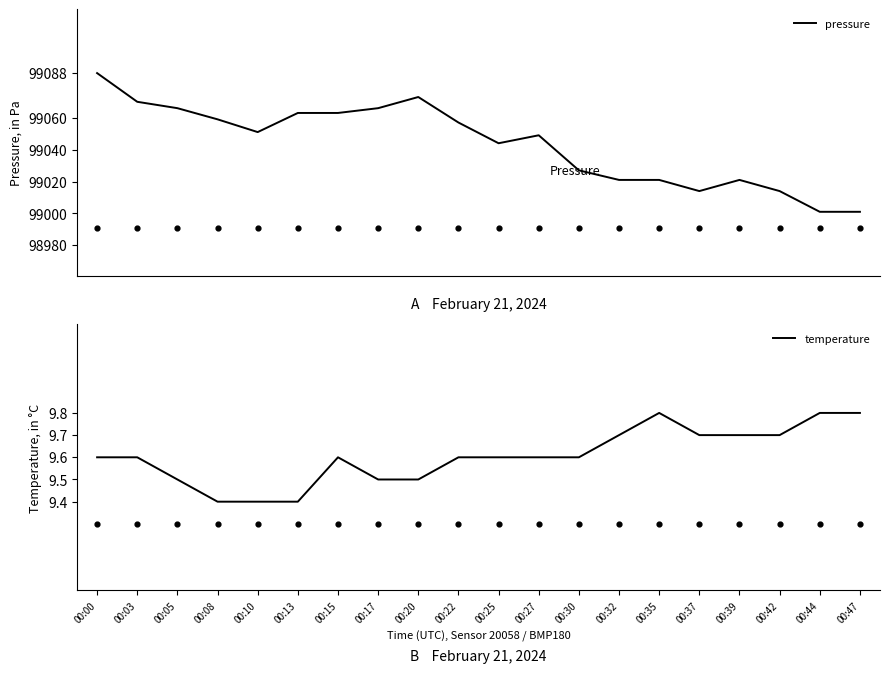

Which series contains the lowest Y value?

temperature